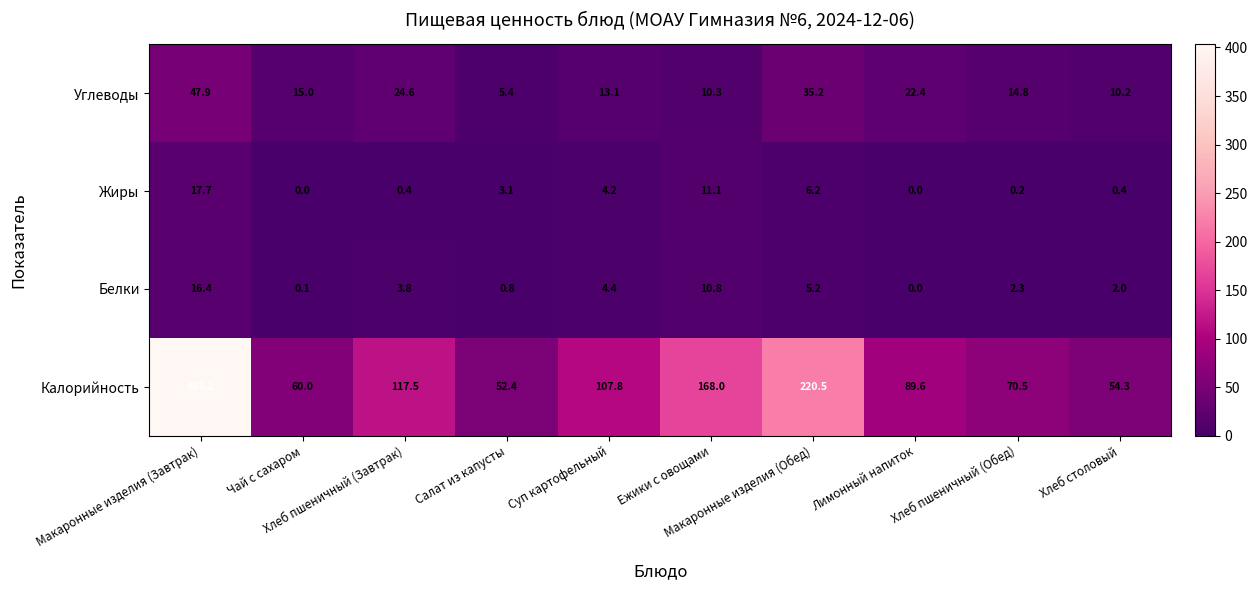

What is the greatest value displayed?

403.2